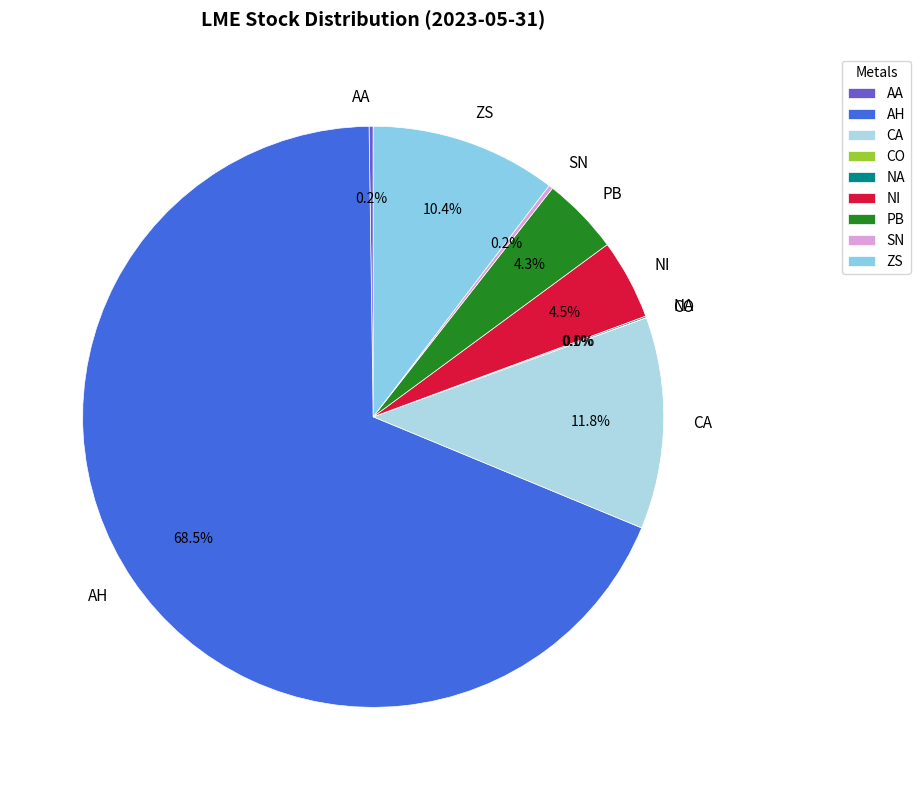

What percentage do ZS and PB together represent?

14.7%